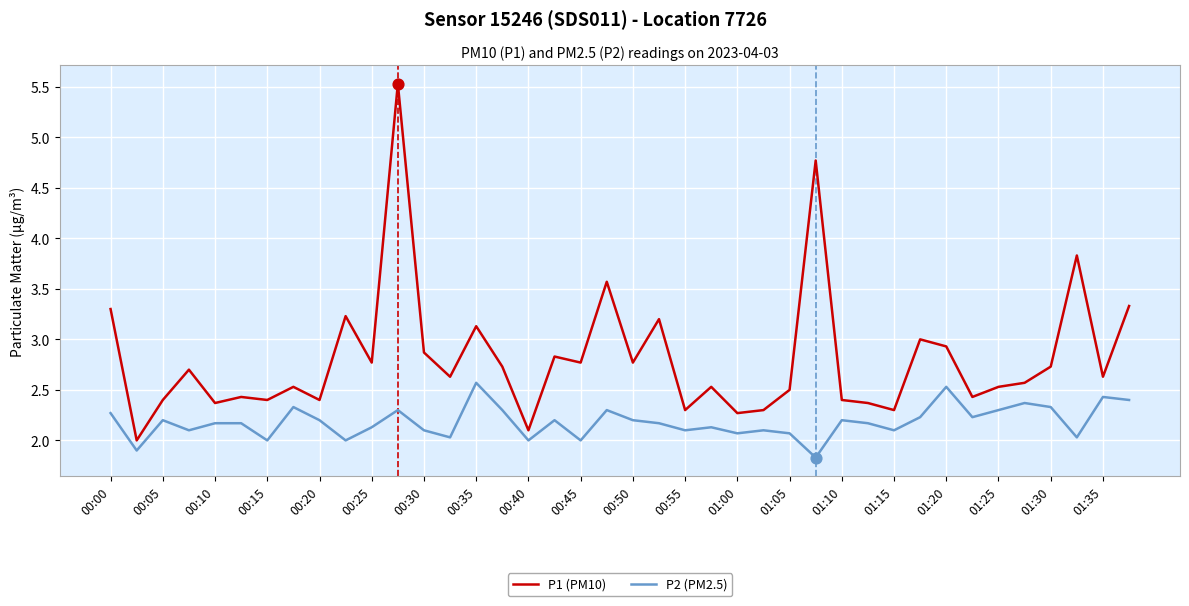

Which series has the largest total across all categories?

P1 (PM10)